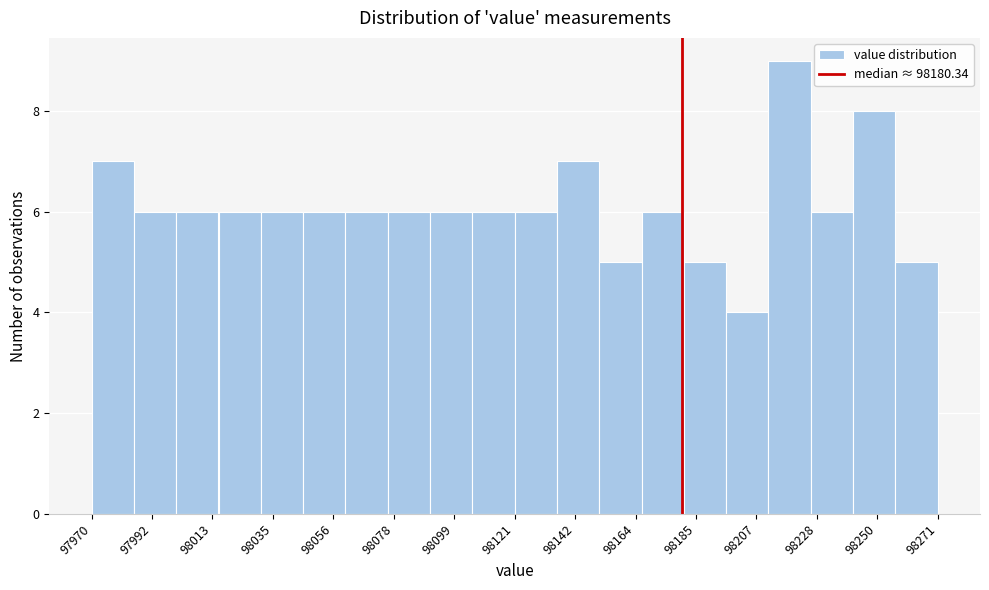

Around what value on the x-axis is the tallest bar? Give the approximate position of its centre, as read against the axis.

98220